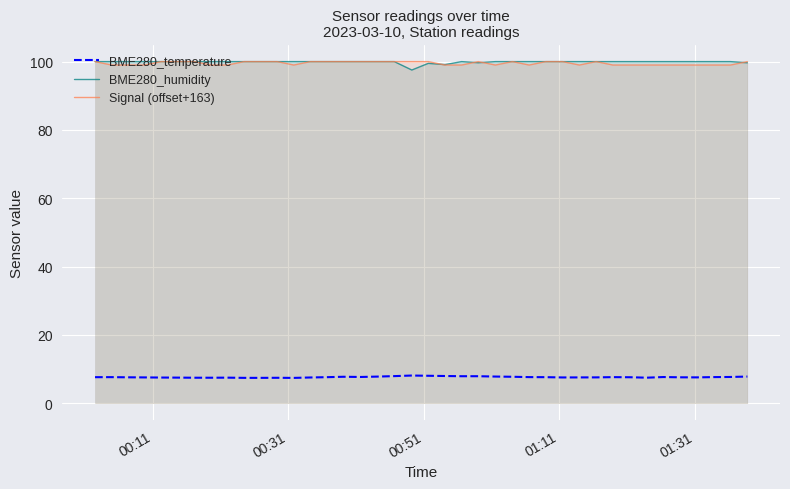

True or false: BME280_humidity and BME280_temperature intersect in this chart.

False